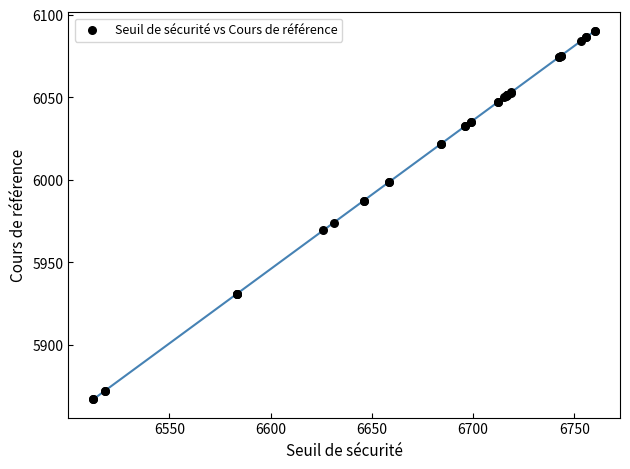

What Y value in the scatter plot is closest to 5978?

5974.1